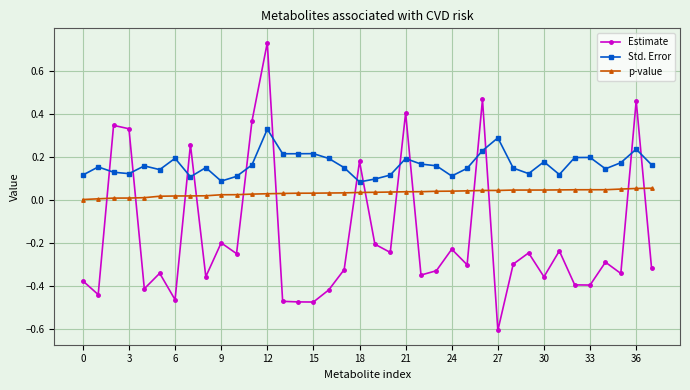

Which series has the widest spread of values?

Estimate